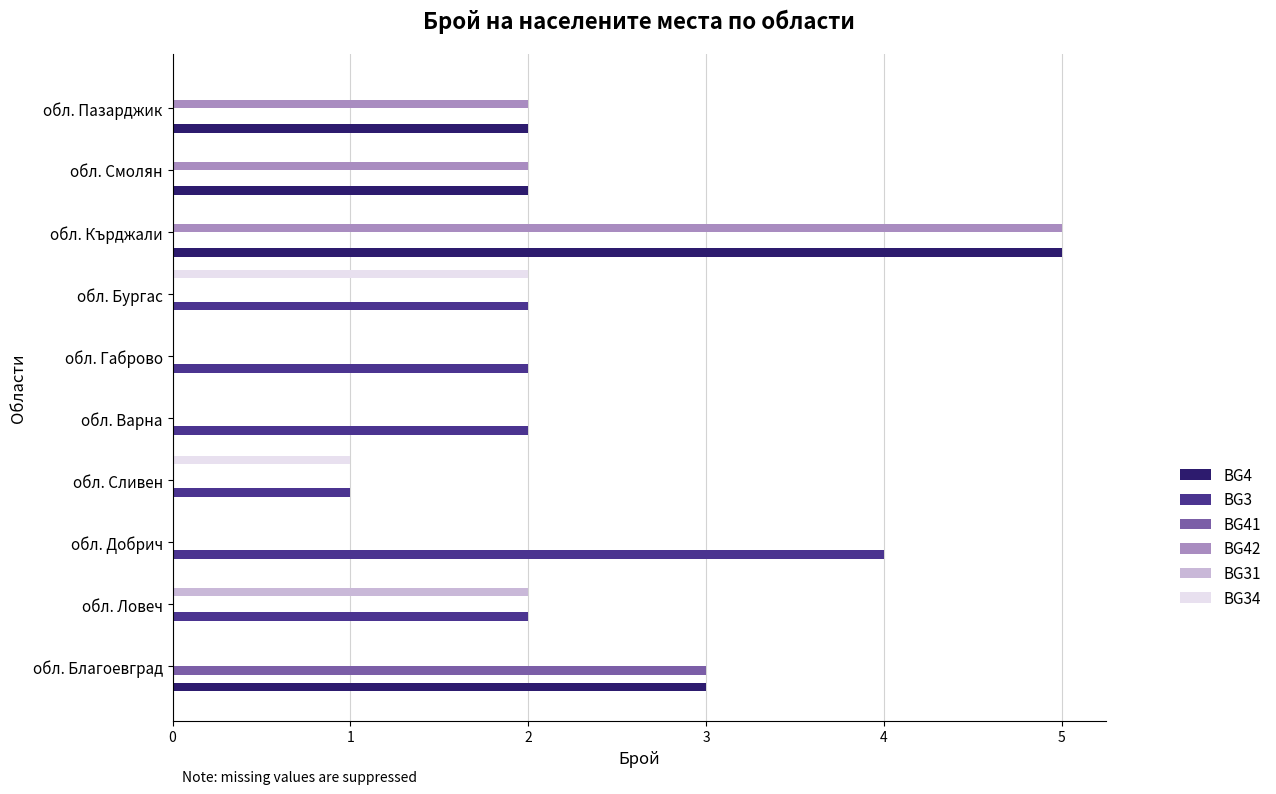

Is it true that BG31 equals -1 at обл. Пазарджик?

False